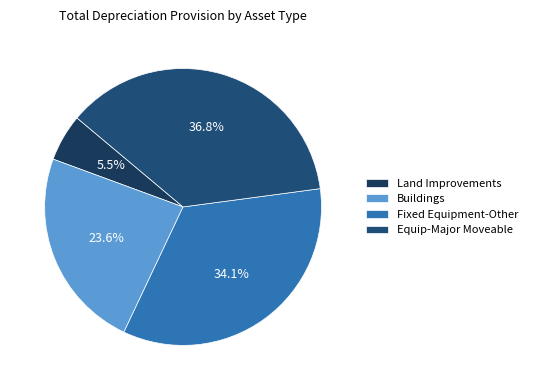

Count the number of slices in the pie.

4